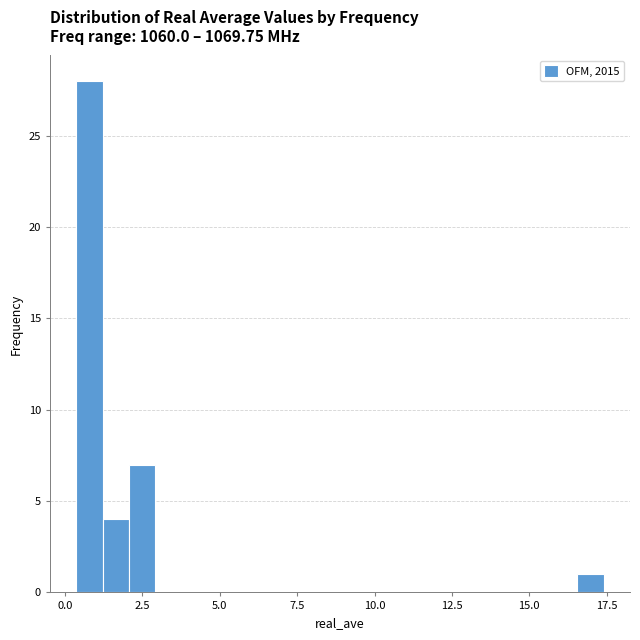

Read against the x-axis, roughly where is the centre of the tallest bar?

1.0